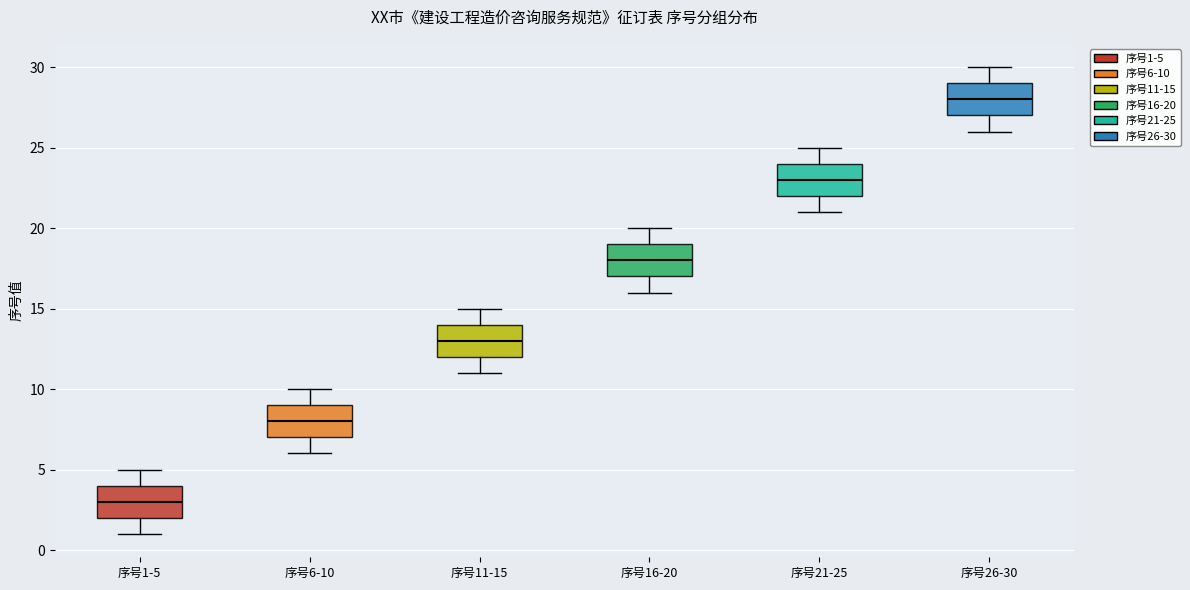

Which box's median line is the lowest?

序号1-5